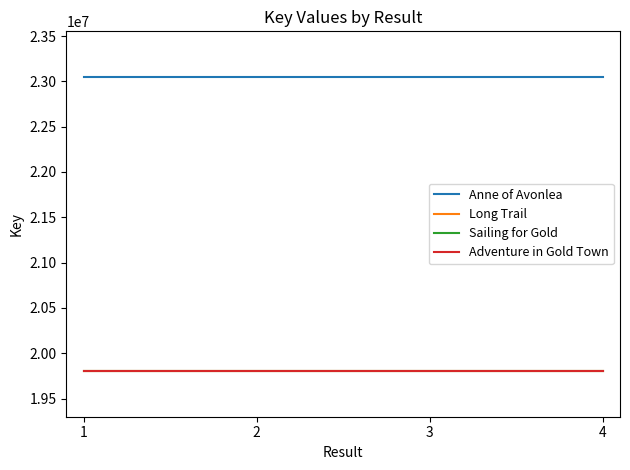

Reading left to right, what are all the values shown in this chart?

Anne of Avonlea: 23051672	23051672	23051672	23051672
Long Trail: 19800371	19800371	19800371	19800371
Sailing for Gold: 19800285	19800285	19800285	19800285
Adventure in Gold Town: 19800458	19800458	19800458	19800458